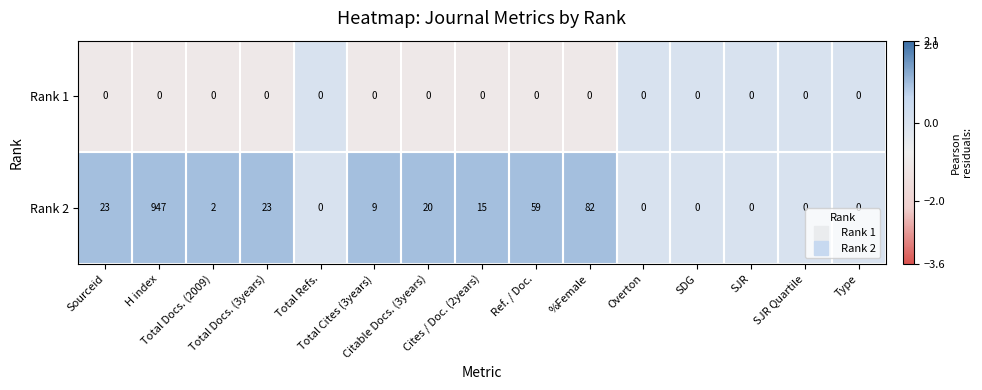

What is the maximum value shown in the chart?

947